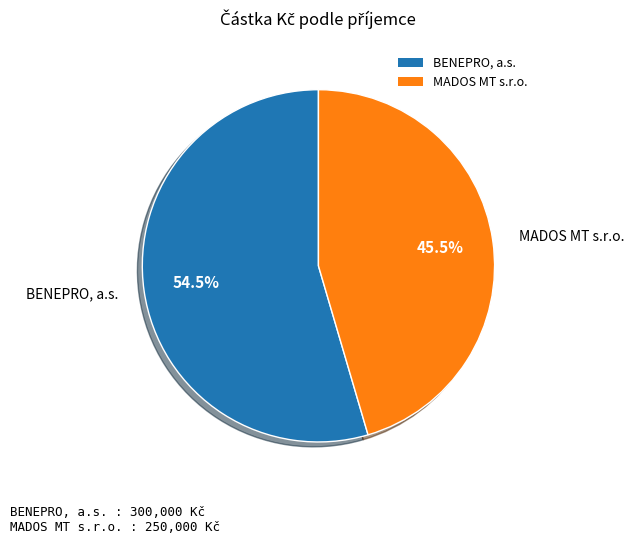

To the nearest percent, what is the average slice percentage?

50%